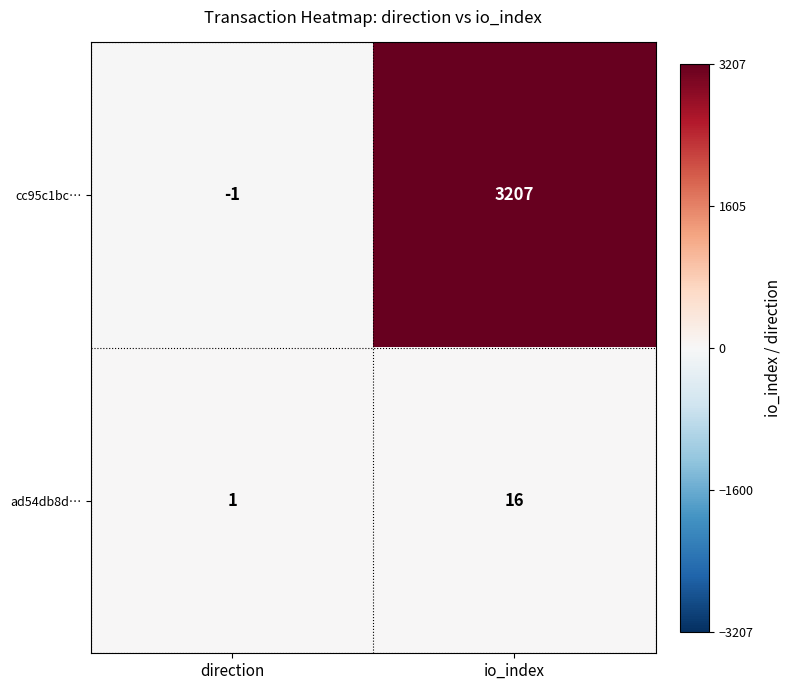

At which label is ad54db8d… closest to 8?

direction